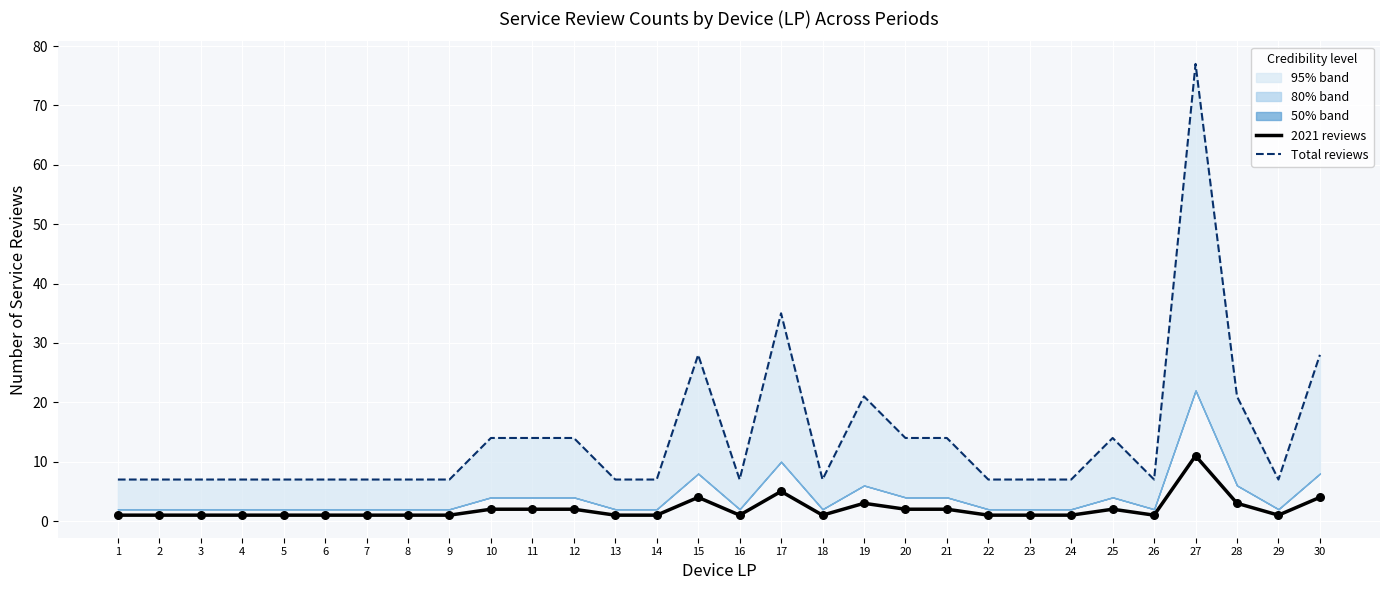

Which series has the widest spread of Y values?

Total reviews